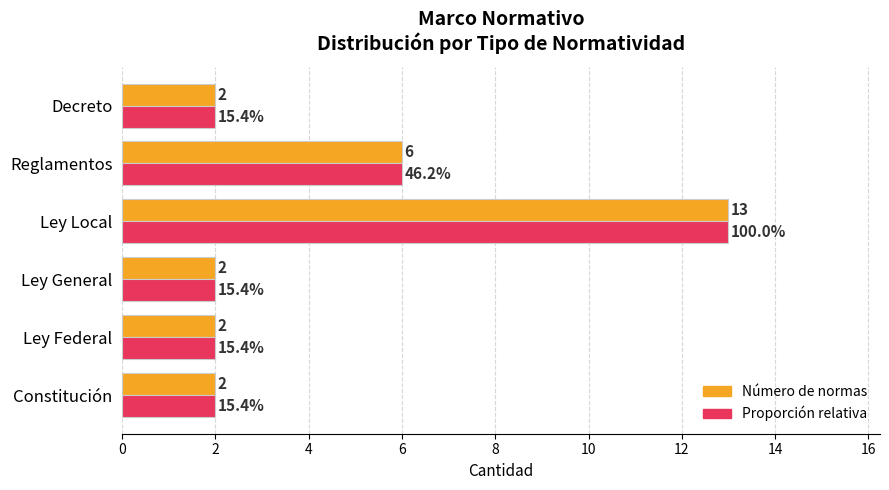

Which category has the highest value in the Número de normas series?

Ley Local